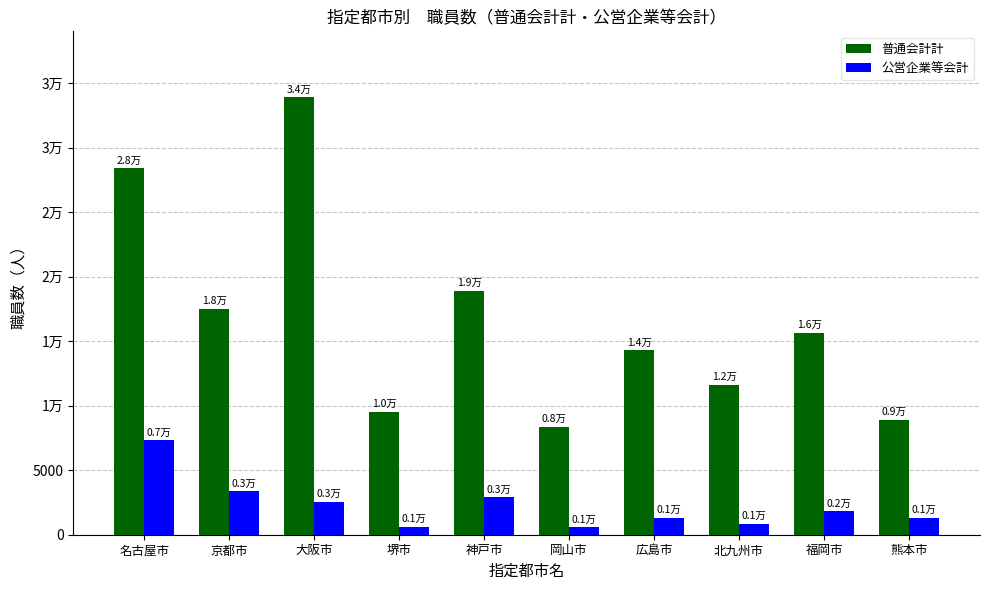

Reading right to left, what are all the values shown in this chart?

普通会計計: 8929	15665	11616	14303	8361	18900	9528	33923	17503	28394
公営企業等会計: 1323	1813	860	1317	586	2908	626	2549	3381	7307